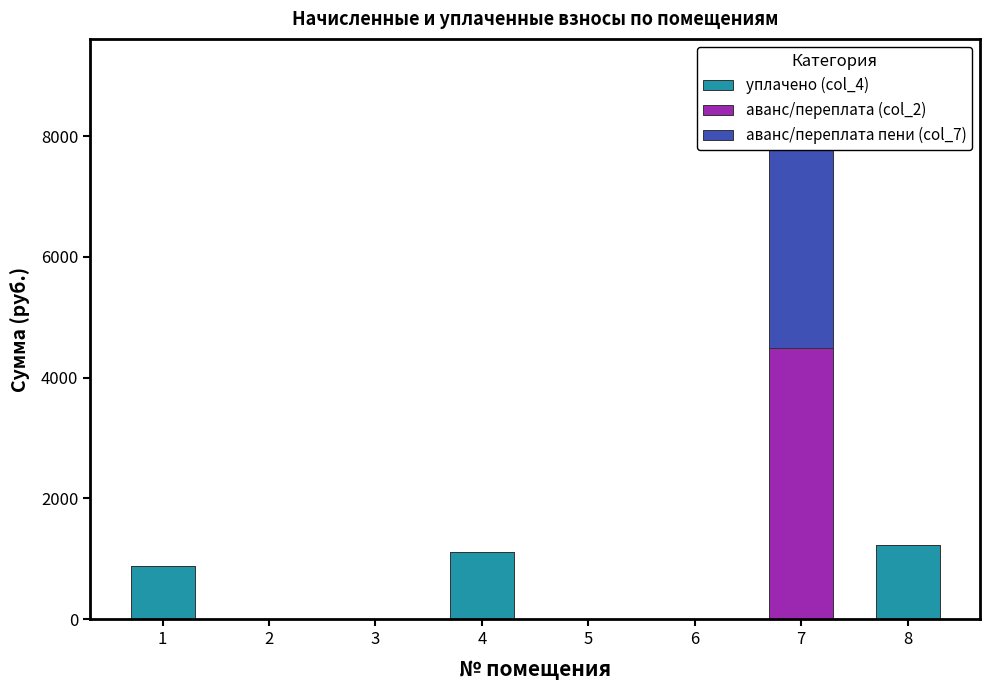

Reading left to right, extract all data points from this chart.

уплачено (col_4): 877.1	0.0	0.0	1103.3	0.0	0.0	0.0	1227.5
аванс/переплата (col_2): 0.0	0.0	0.0	0.0	0.0	0.0	4497.2	0.0
аванс/переплата пени (col_7): 0.0	0.0	0.0	0.0	0.0	0.0	3860.8	0.0